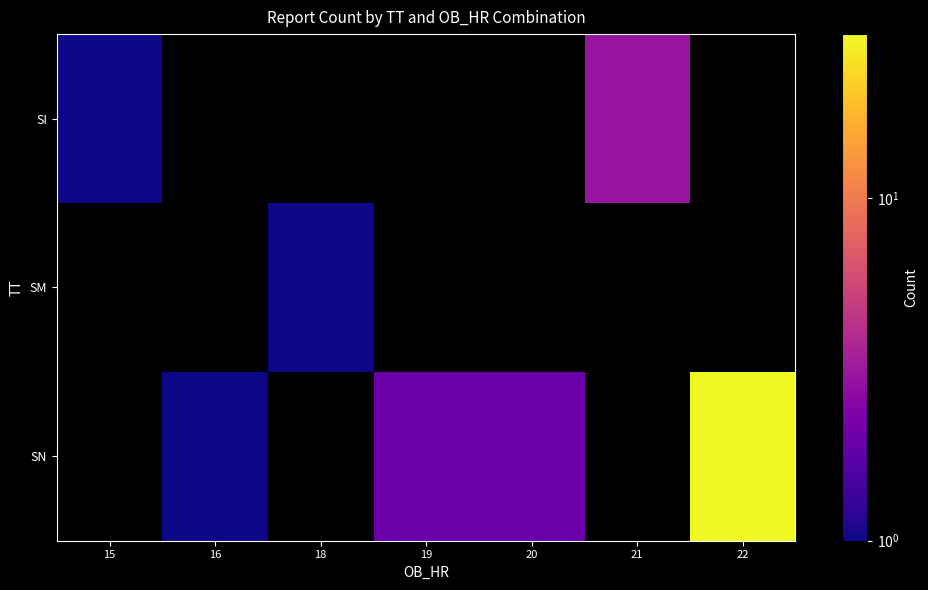

At how many categories does at least one series exceed 12?

1